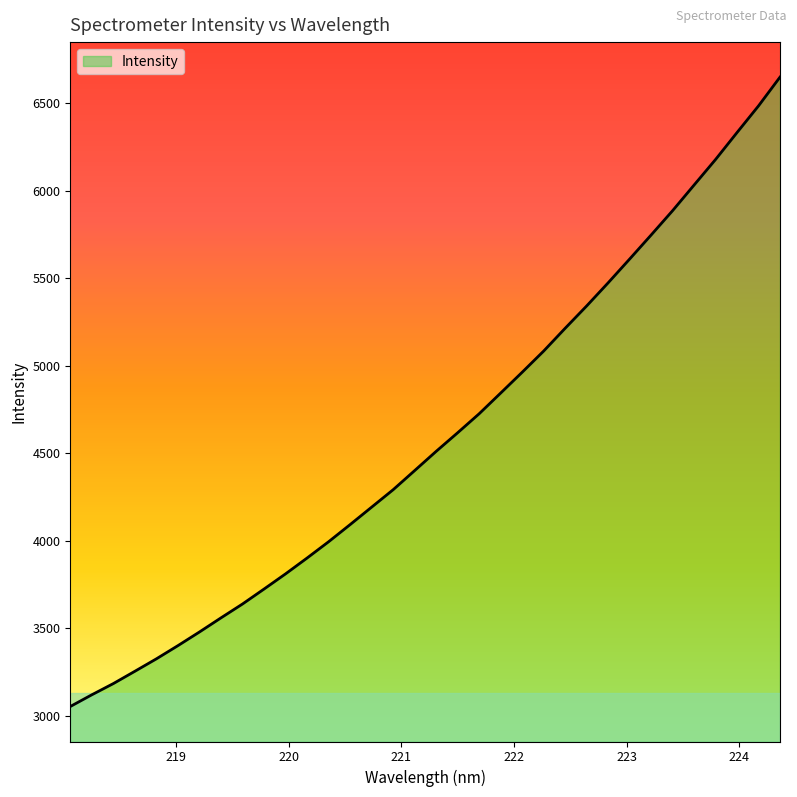

What is the difference between the maximum and minimum values?

3597.1